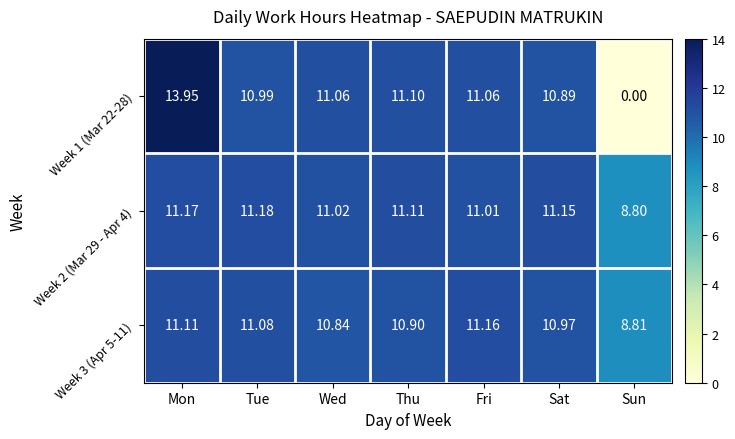

Where does the Week 2 (Mar 29 - Apr 4) series first go above 11?

Mon